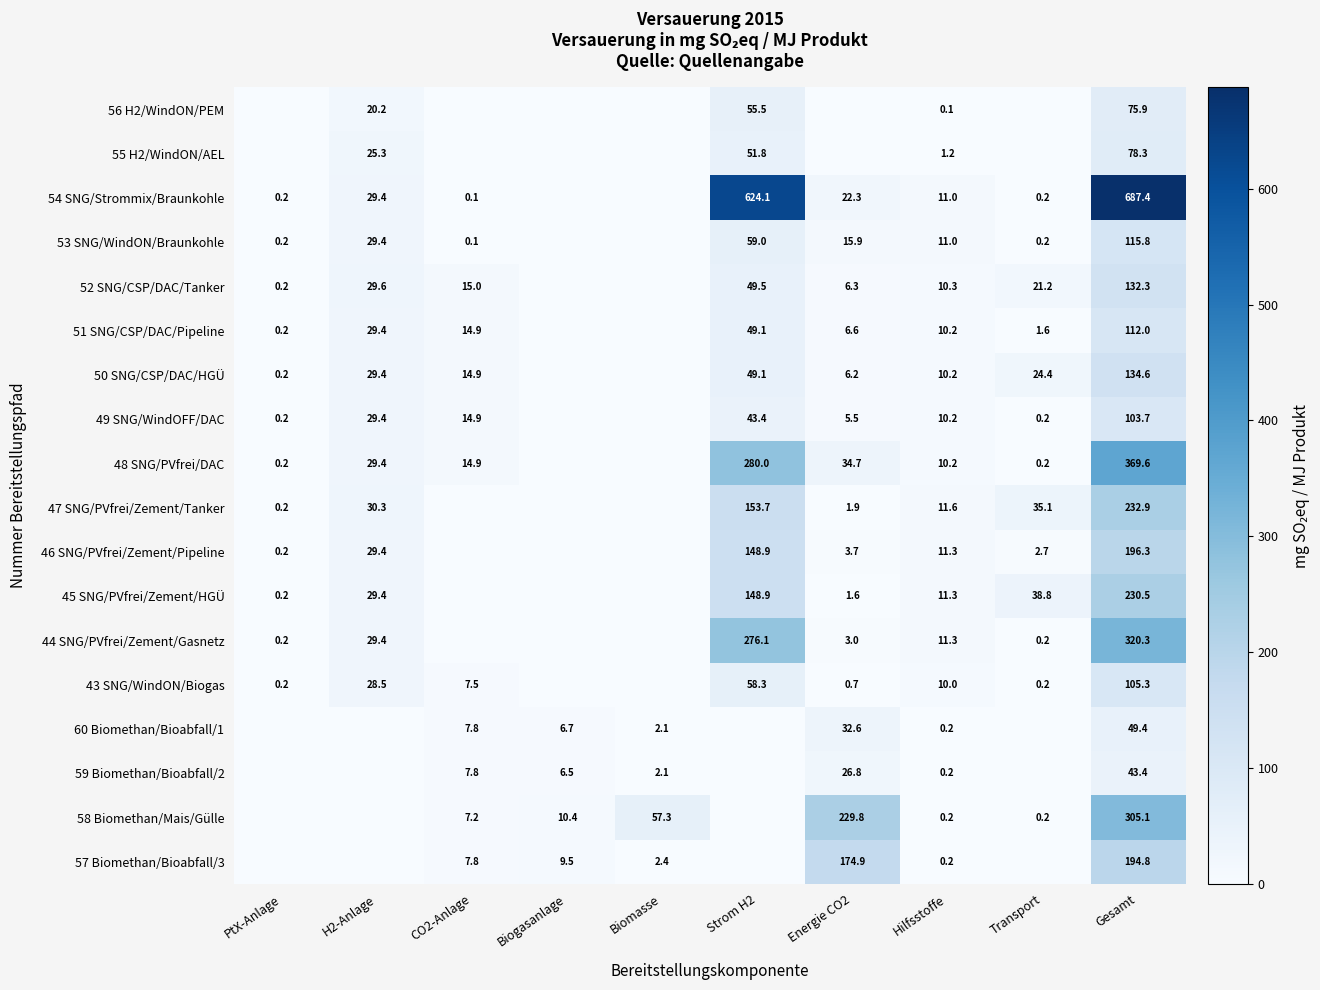

How many series are shown in this chart?

18